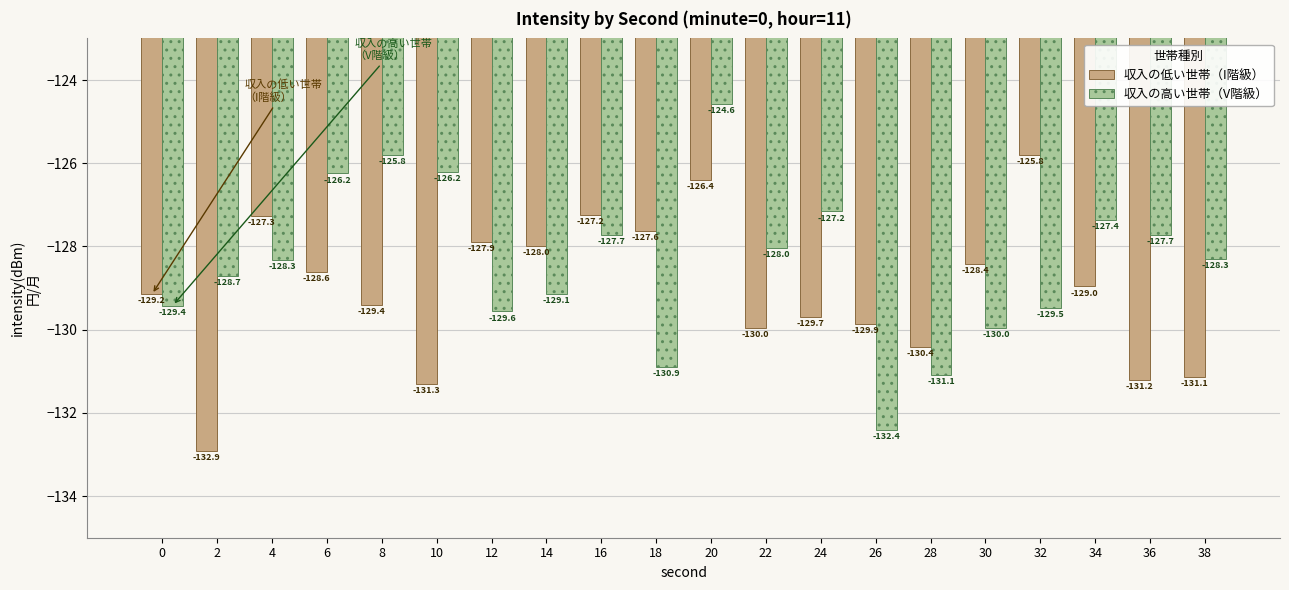

Which label corresponds to the smallest value in the chart?

2